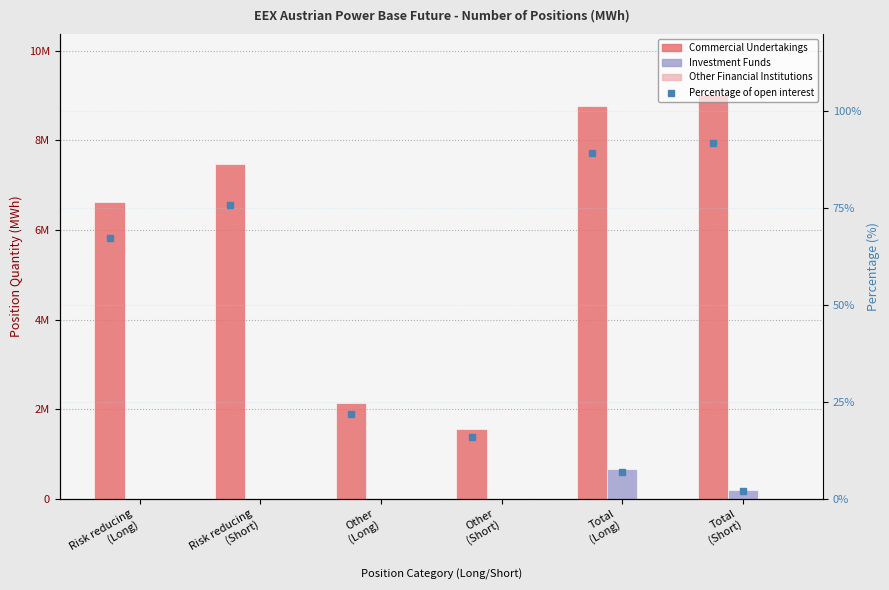

At which label does Investment Funds reach its minimum?

Risk reducing
(Long)